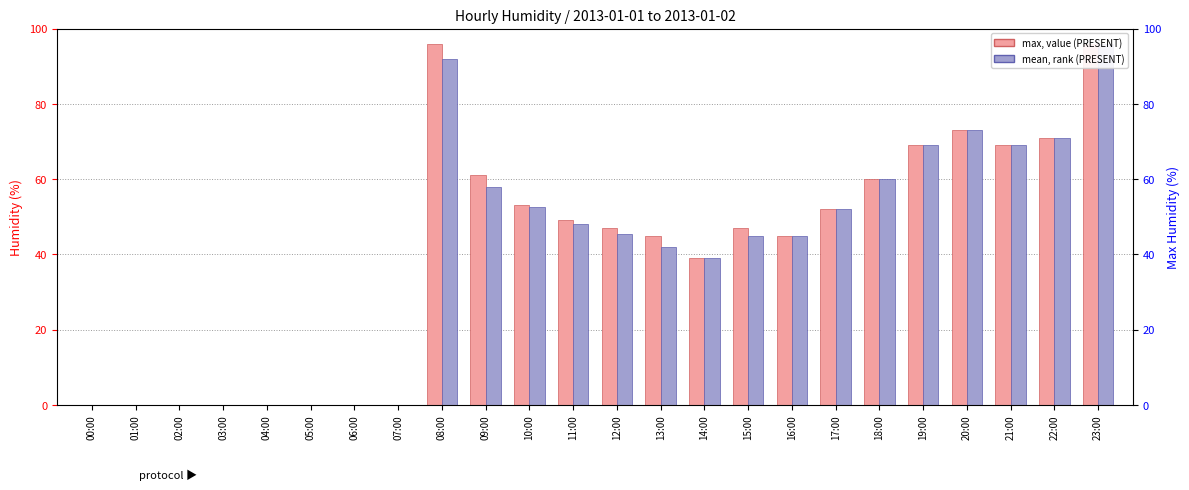

Reading left to right, extract all data points from this chart.

max humid (value): 0.0	0.0	0.0	0.0	0.0	0.0	0.0	0.0	96.0	61.0	53.0	49.0	47.0	45.0	39.0	47.0	45.0	52.0	60.0	69.0	73.0	69.0	71.0	96.0
mean humid (rank): 0.0	0.0	0.0	0.0	0.0	0.0	0.0	0.0	92.0	58.0	52.5	48.0	45.5	42.0	39.0	45.0	45.0	52.0	60.0	69.0	73.0	69.0	71.0	96.0